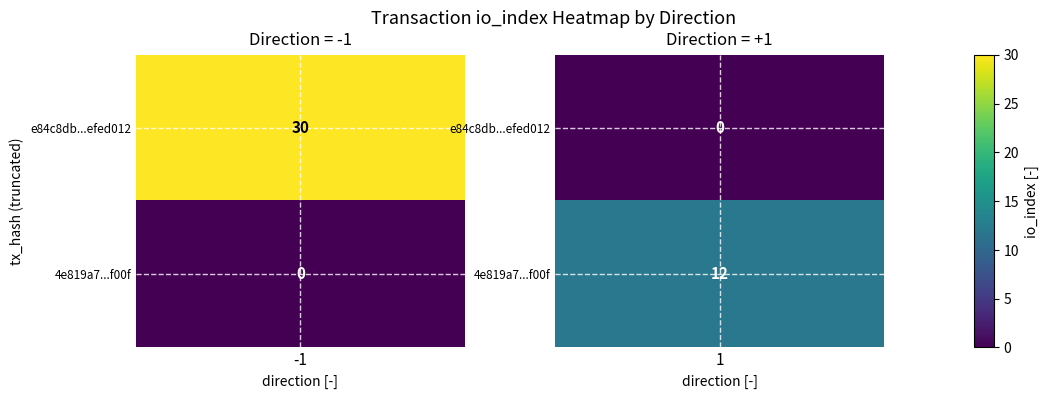

The value of e84c8db552d0932b202a9048890bd209efed012 at direction is 0. True or false?

False